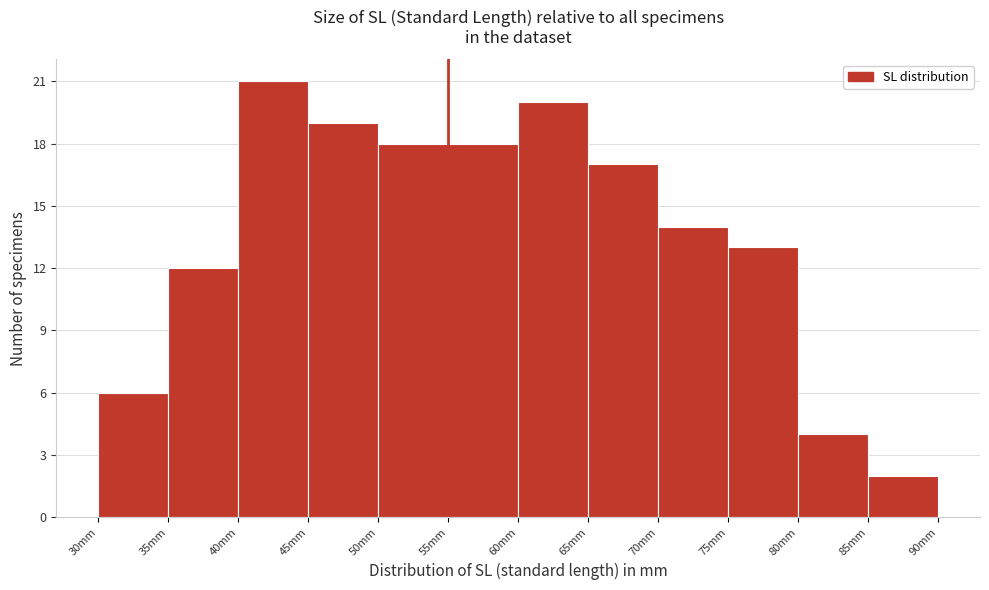

Reading left to right, list every bar in this chart as the range it spans on the x-axis followed by its height. The values are not printed on the chart, so give them approximately, as read against the axis.

30 to 35: 6
35 to 40: 12
40 to 45: 21
45 to 50: 19
50 to 55: 18
55 to 60: 18
60 to 65: 20
65 to 70: 17
70 to 75: 14
75 to 80: 13
80 to 85: 4
85 to 90: 2